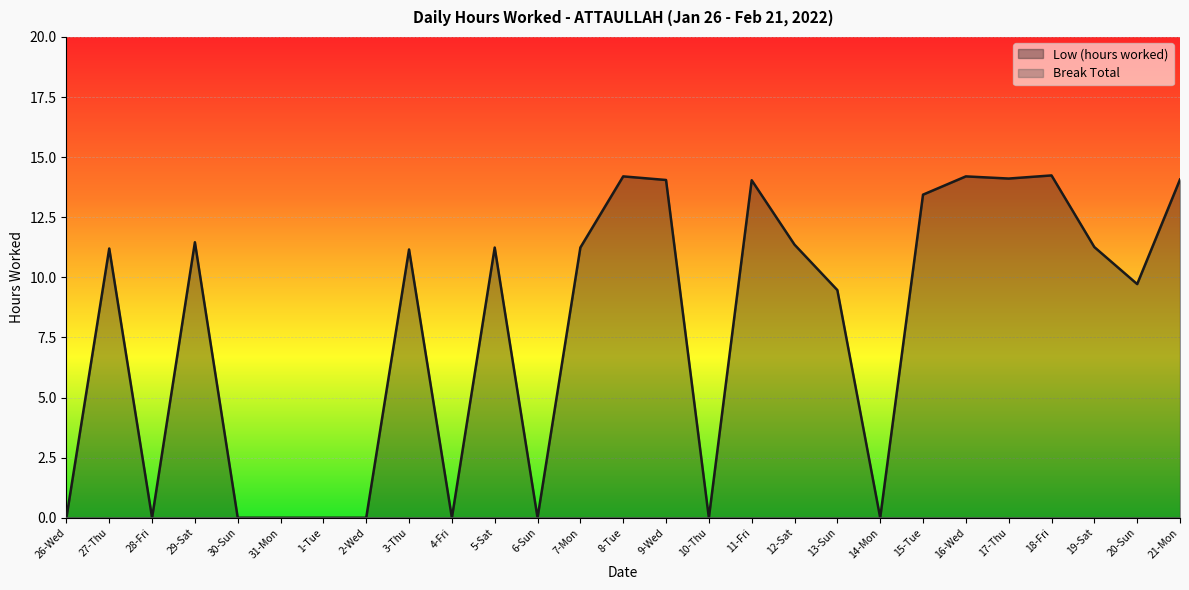

Reading right to left, transcribe all the data shown in this chart.

14.1	9.7	11.3	14.2	14.1	14.2	13.4	0.0	9.5	11.4	14.0	0.0	14.1	14.2	11.2	0.0	11.2	0.0	11.2	0.0	0.0	0.0	0.0	11.5	0.0	11.2	0.0